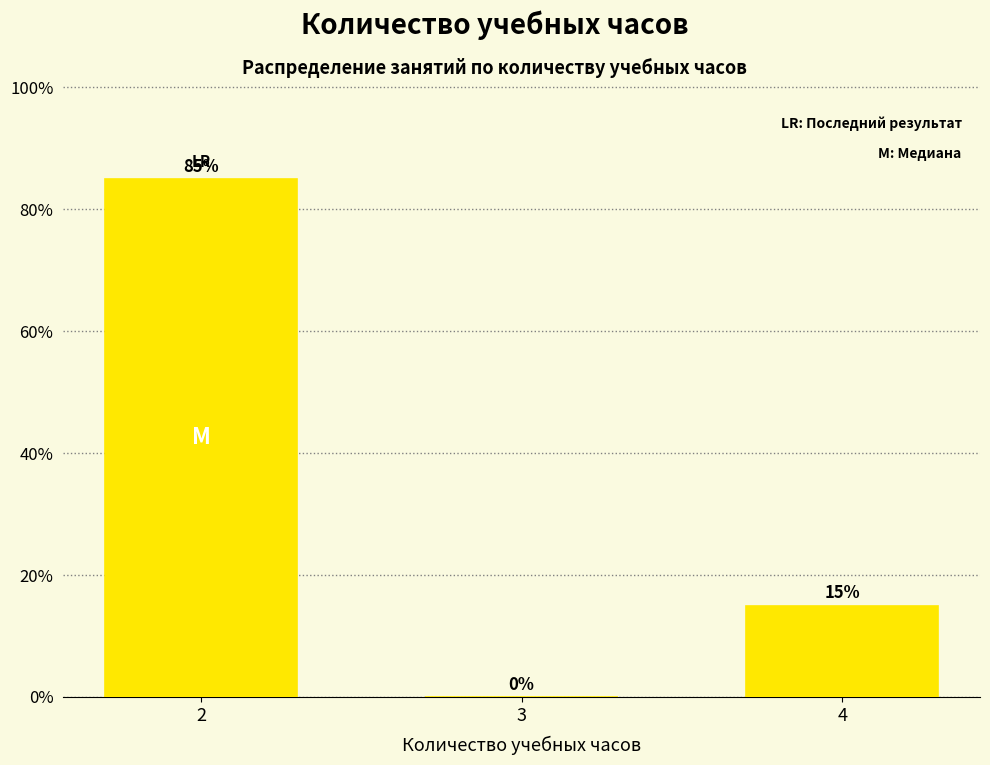

Reading left to right, what are all the values shown in this chart?

2=85	3=0	4=15